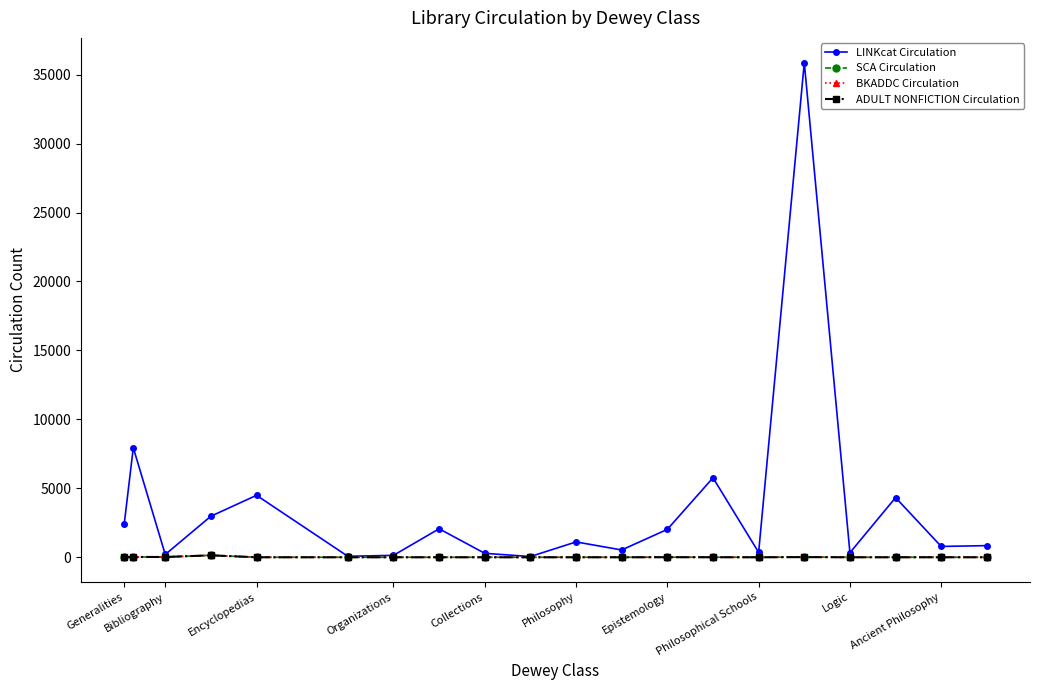

Does the chart have visible grid lines?

No